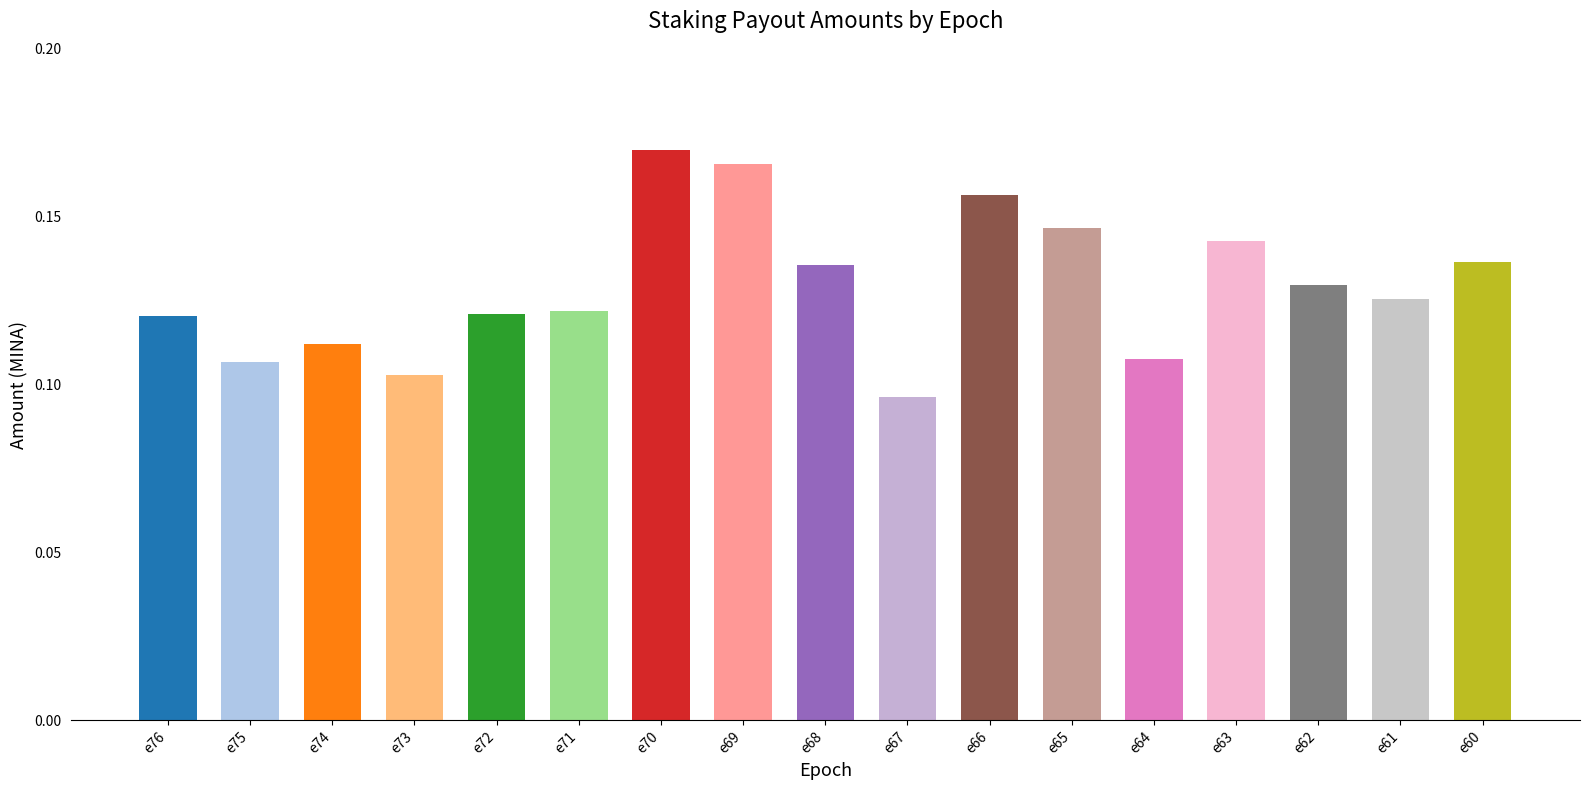

Which label corresponds to the largest value in the chart?

e70